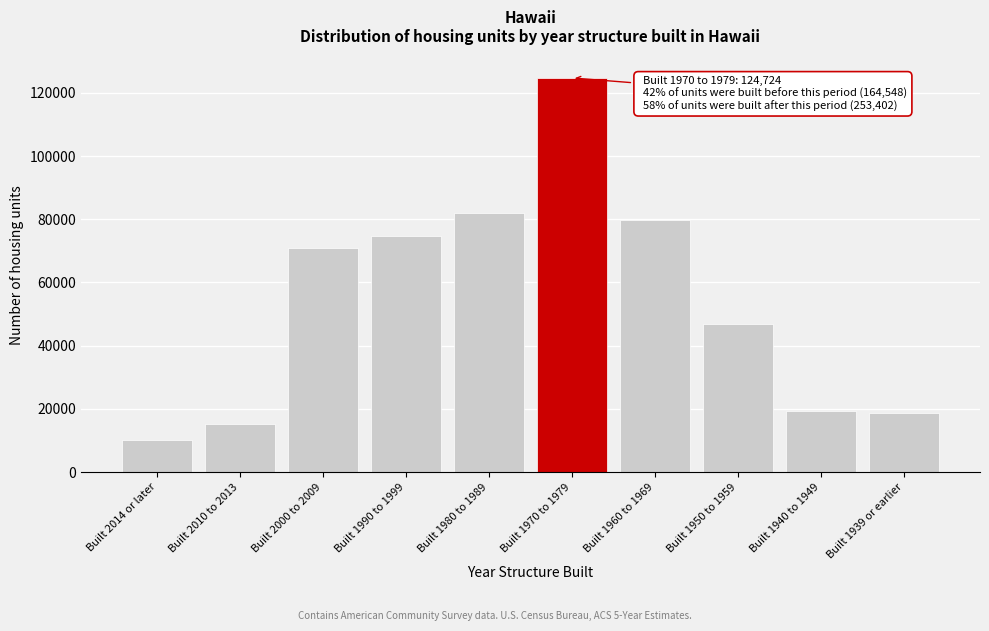

Reading left to right, list all the values displayed in this chart.

Built 2014 or later=10314	Built 2010 to 2013=15208	Built 2000 to 2009=70995	Built 1990 to 1999=74756	Built 1980 to 1989=82129	Built 1970 to 1979=124724	Built 1960 to 1969=79782	Built 1950 to 1959=46960	Built 1940 to 1949=19242	Built 1939 or earlier=18564